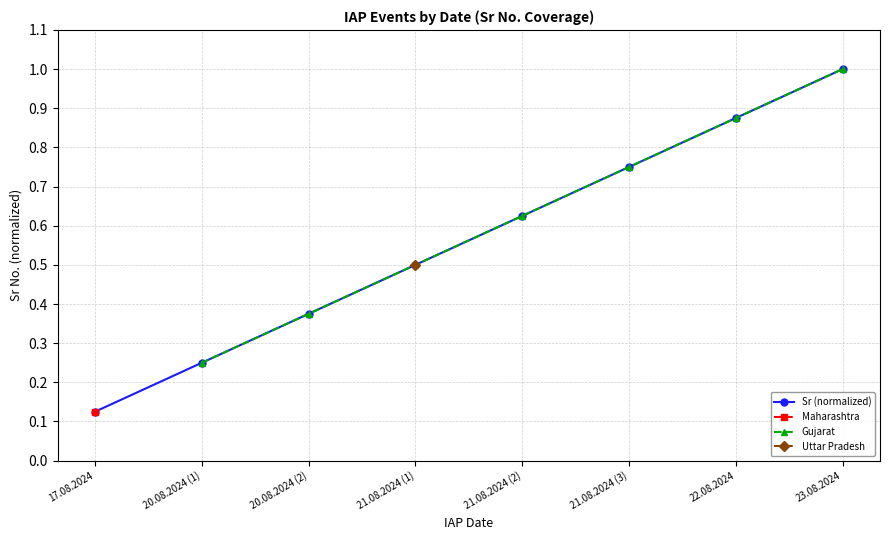

What is the difference between the maximum and minimum values?

0.9